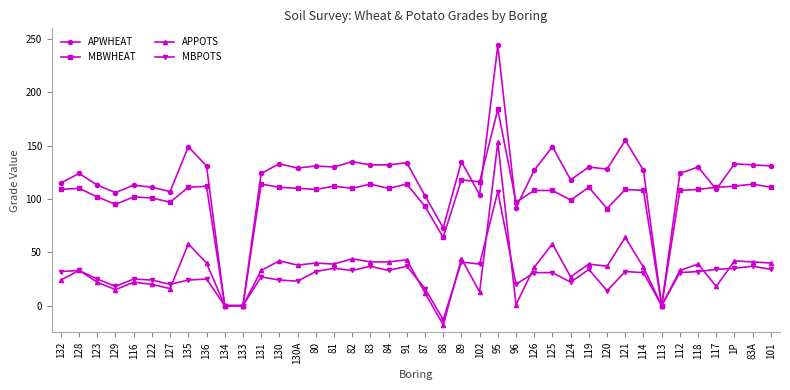

What position from the right is 112?

6